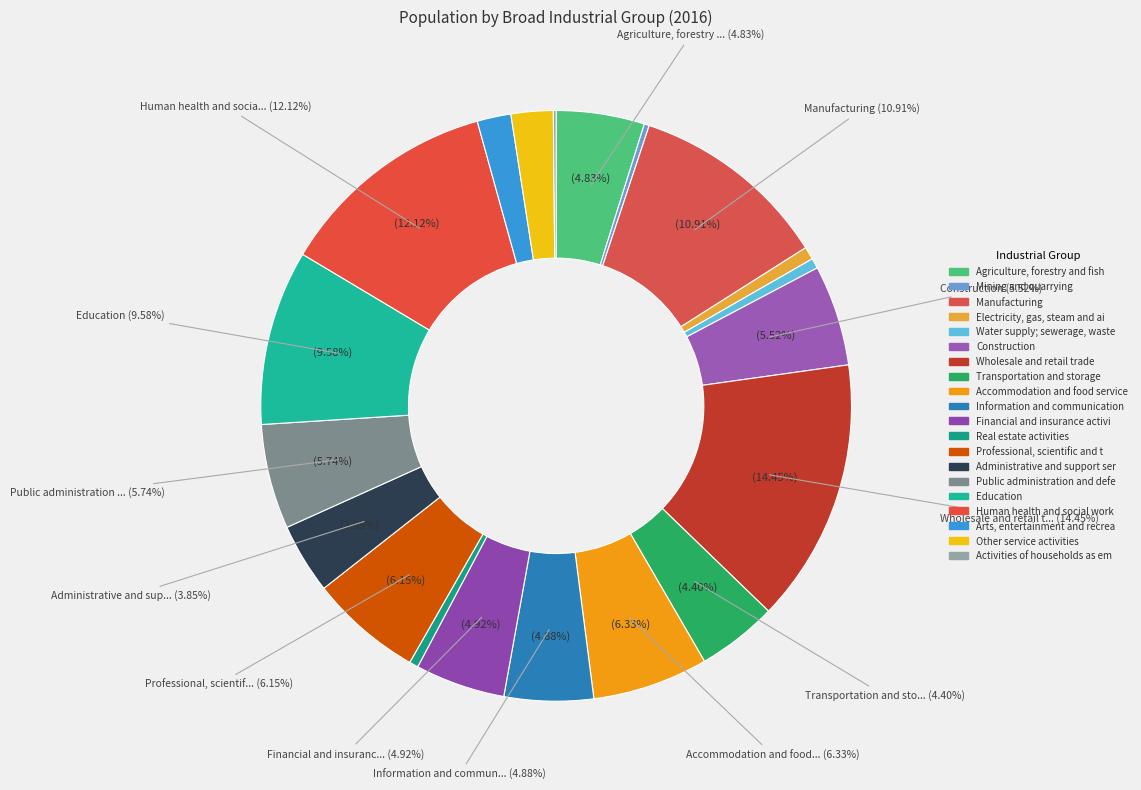

How much of the chart is everything except Arts, entertainment and recreation (R)?

98.1%